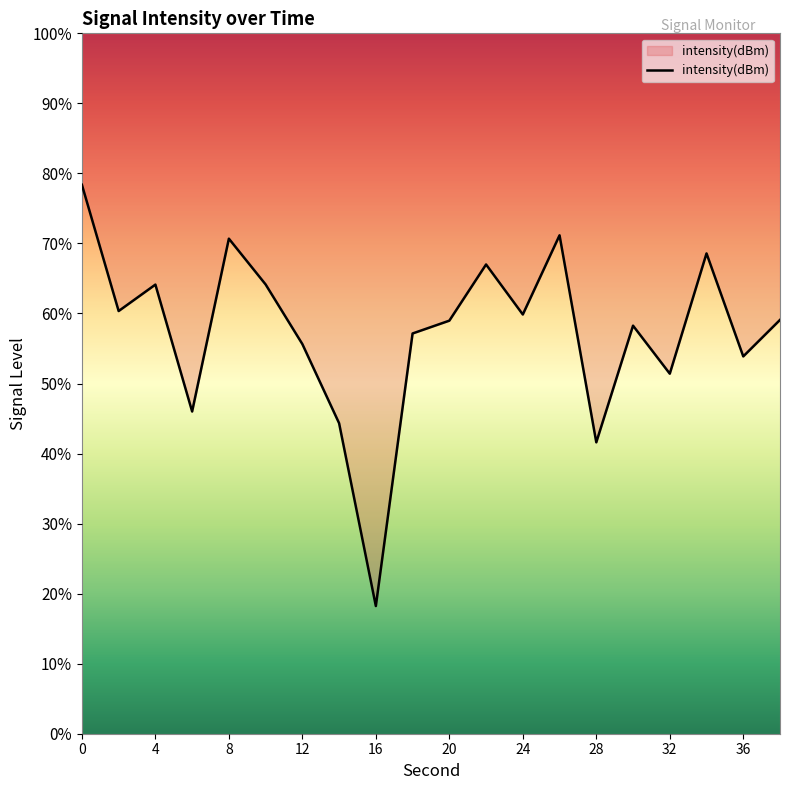

Reading left to right, transcribe all the data shown in this chart.

78.4	60.3	64.1	46.0	70.7	64.1	55.6	44.3	18.2	57.1	59.0	67.0	59.9	71.2	41.6	58.3	51.4	68.6	53.9	59.1